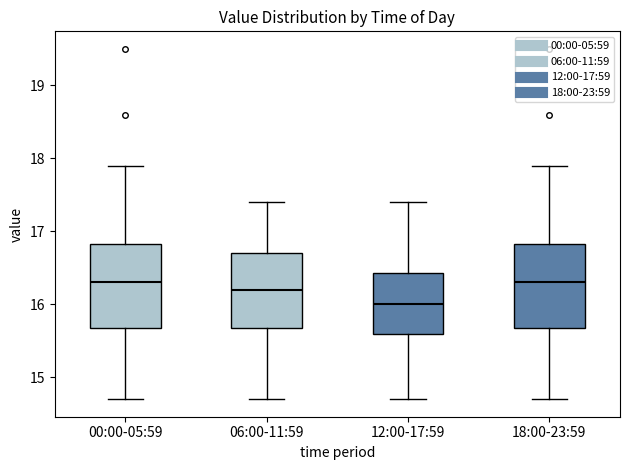

Reading left to right, transcribe this box plot: for each box, give where its median line is, the range the box spans, and where its two whiskers end, as read against the y-axis. The values are not printed on the chart, so give them approximately, as read against the axis.

00:00-05:59: median 16.3, box 15.7 to 16.8, whiskers 14.7 to 17.9
06:00-11:59: median 16.2, box 15.7 to 16.7, whiskers 14.7 to 17.4
12:00-17:59: median 16.0, box 15.6 to 16.4, whiskers 14.7 to 17.4
18:00-23:59: median 16.3, box 15.7 to 16.8, whiskers 14.7 to 17.9